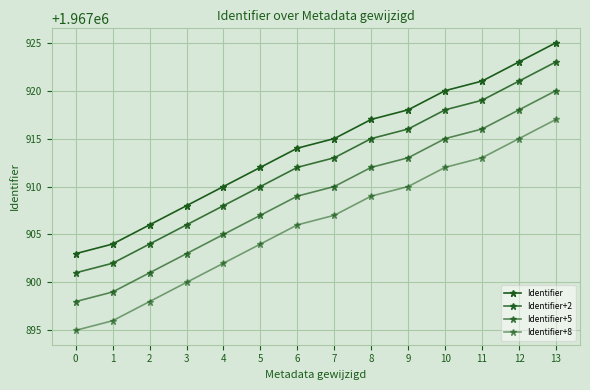

How many data points does each series have?

14